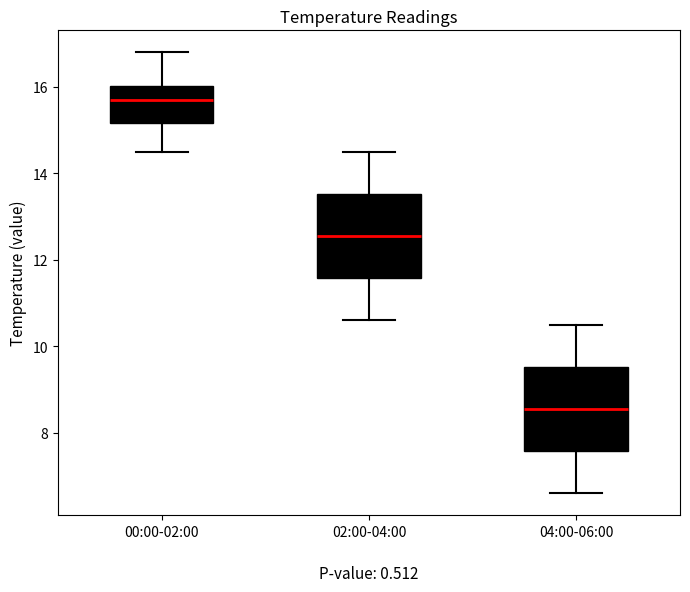

Where does the median line of the box for 04:00-06:00 sit on the y-axis? The values are not printed on the chart, so give them approximately, as read against the axis.

8.6